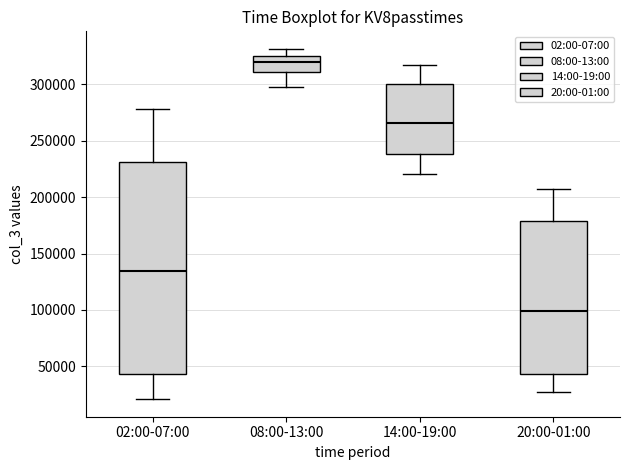

Where is the lower edge of the box for 20:00-01:00 on the y-axis? The values are not printed on the chart, so give them approximately, as read against the axis.

45000